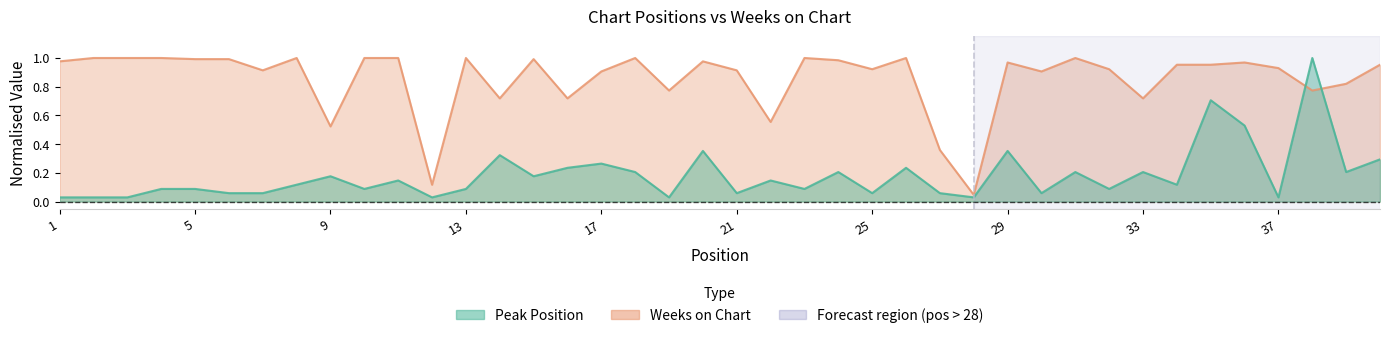

How many times do Peak Position and Weeks on Chart cross each other?

2